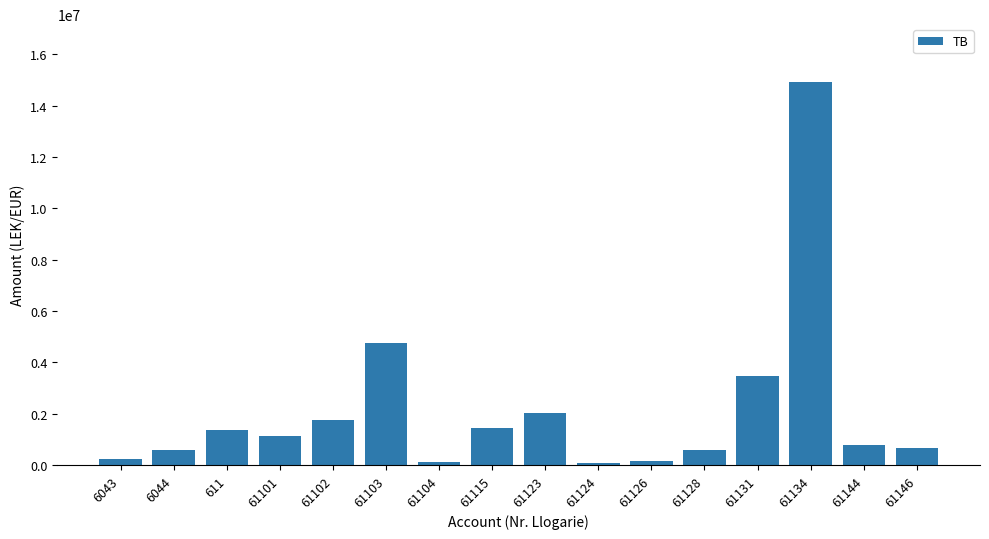

What is the maximum value shown in the chart?

14931158.8